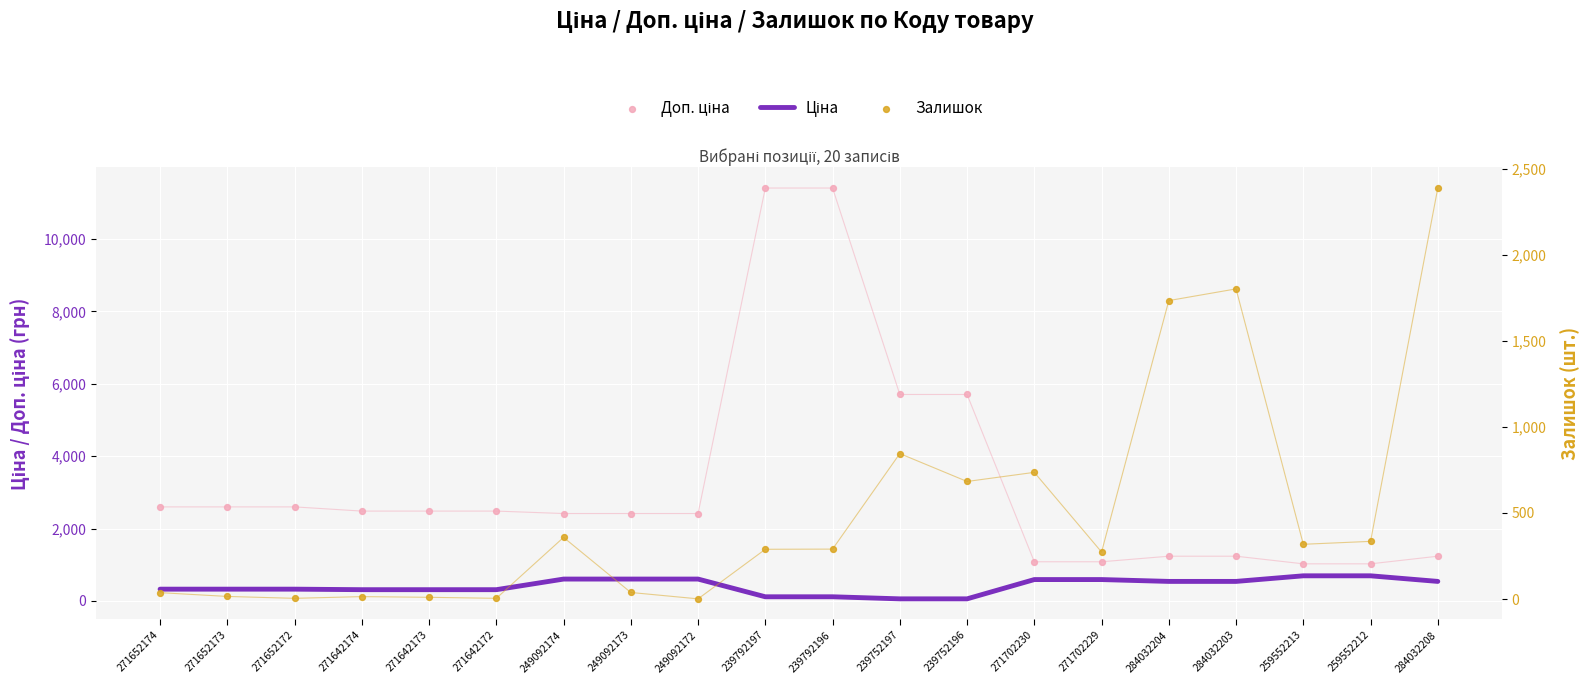

Which series has the largest total across all categories?

Доп. ціна